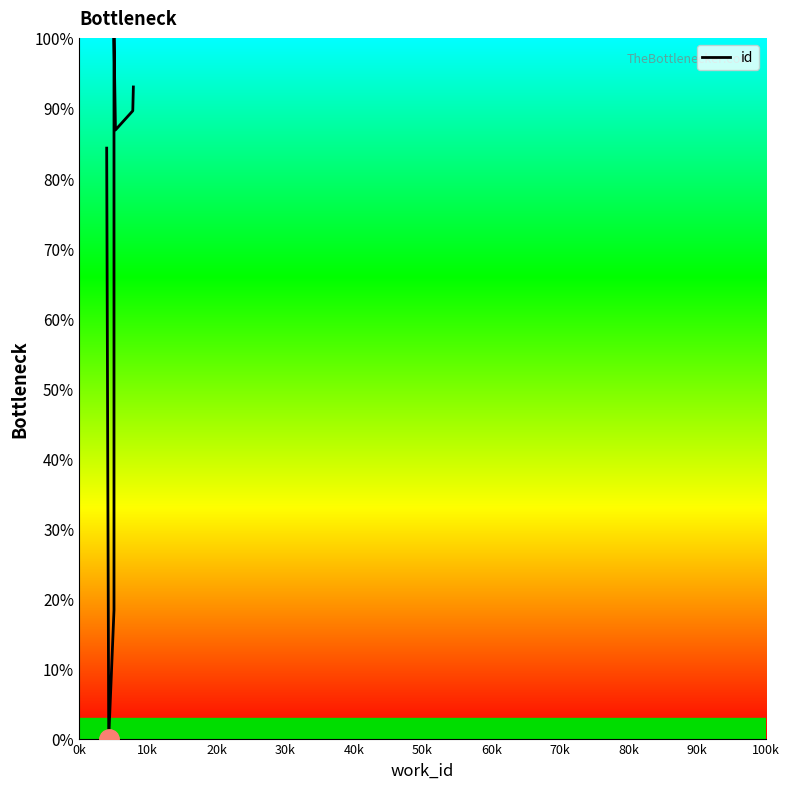

How many points are higher than both their immediate neighbors (excluding endpoints)?

1